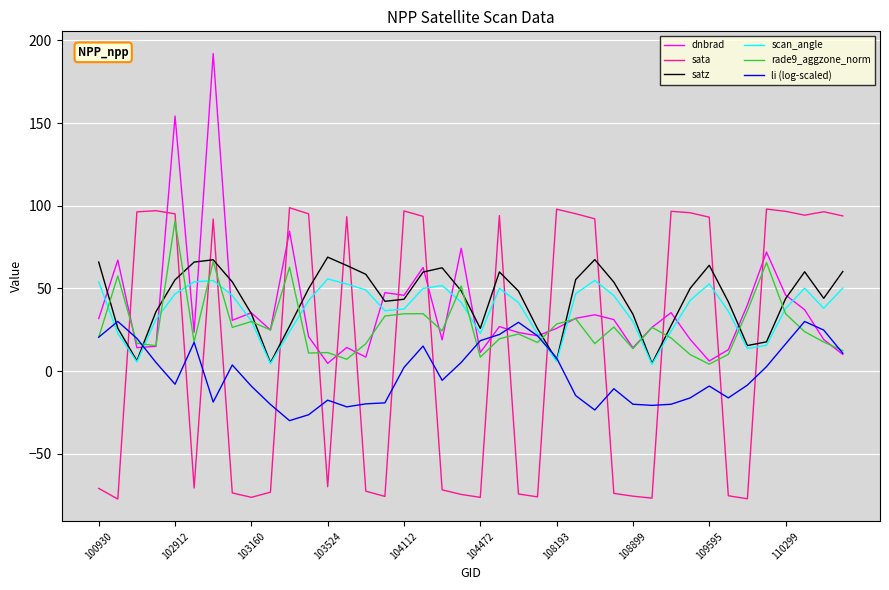

What is the minimum value for dnbrad?

4.7